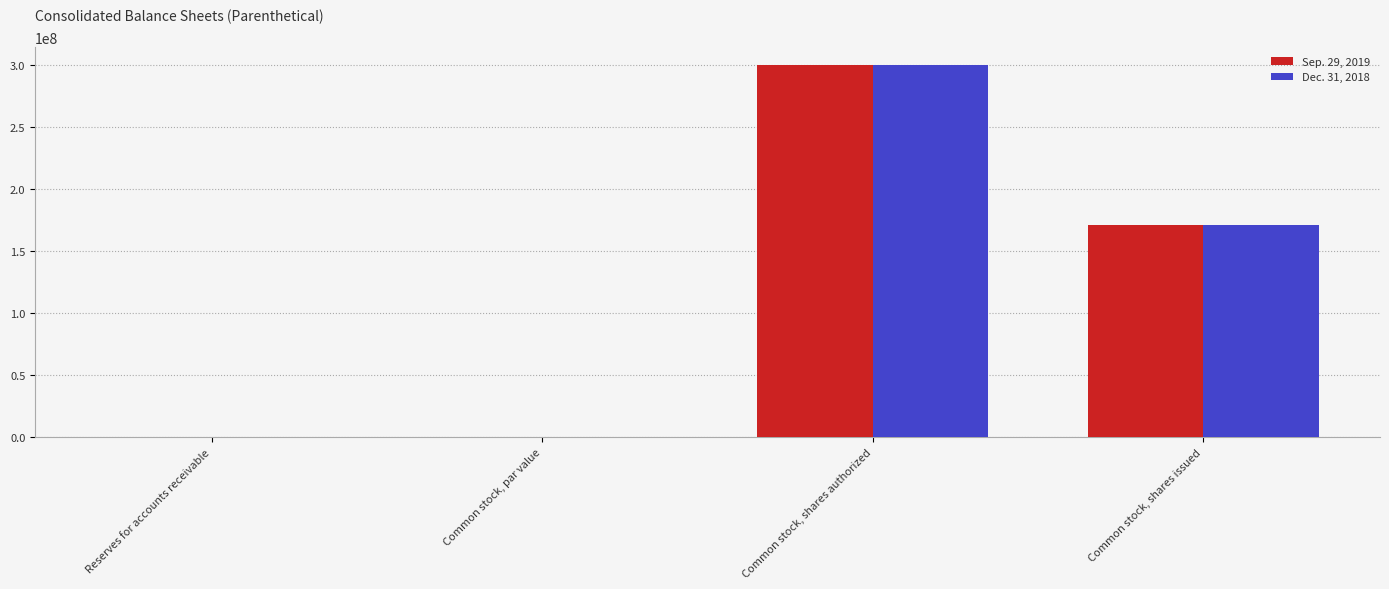

What is the sum of all Sep. 29, 2019 values?

470898874.0